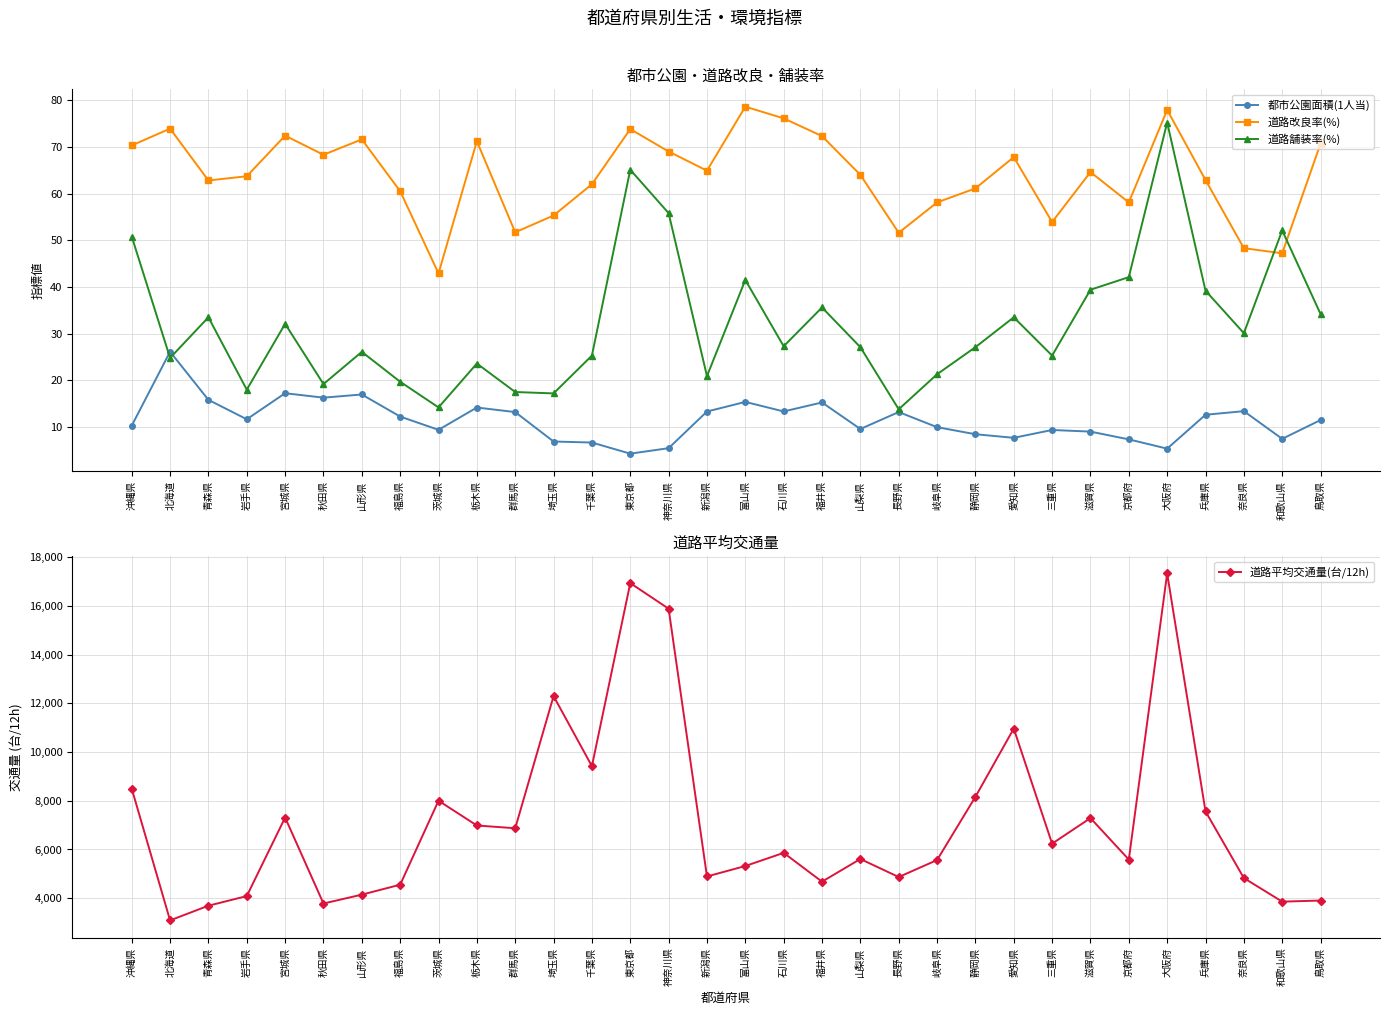

What is the difference between the highest and lowest values at 青森県?

3676.2